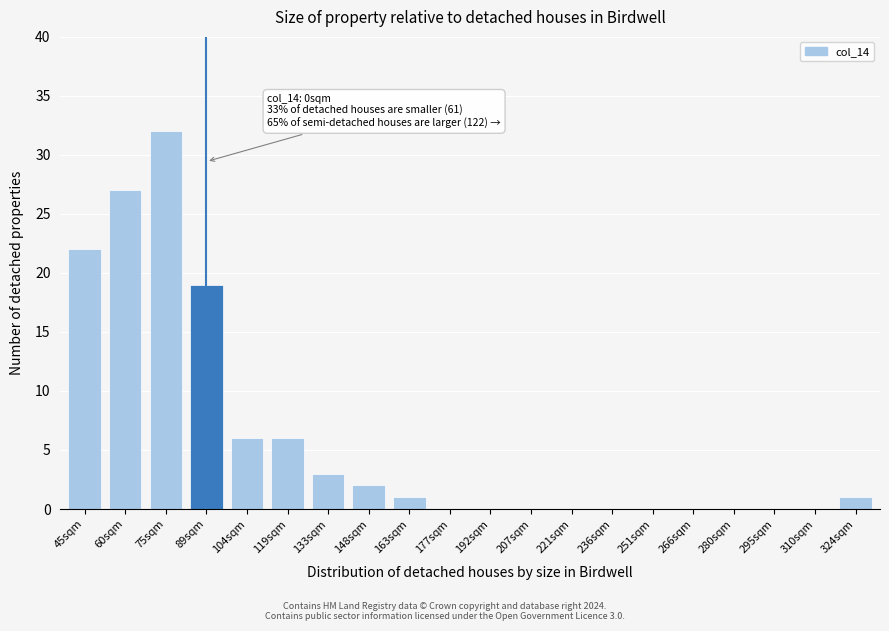

Reading right to left, what are all the values shown in this chart?

324sqm=1	310sqm=0	295sqm=0	280sqm=0	266sqm=0	251sqm=0	236sqm=0	221sqm=0	207sqm=0	192sqm=0	177sqm=0	163sqm=1	148sqm=2	133sqm=3	119sqm=6	104sqm=6	89sqm=19	75sqm=32	60sqm=27	45sqm=22